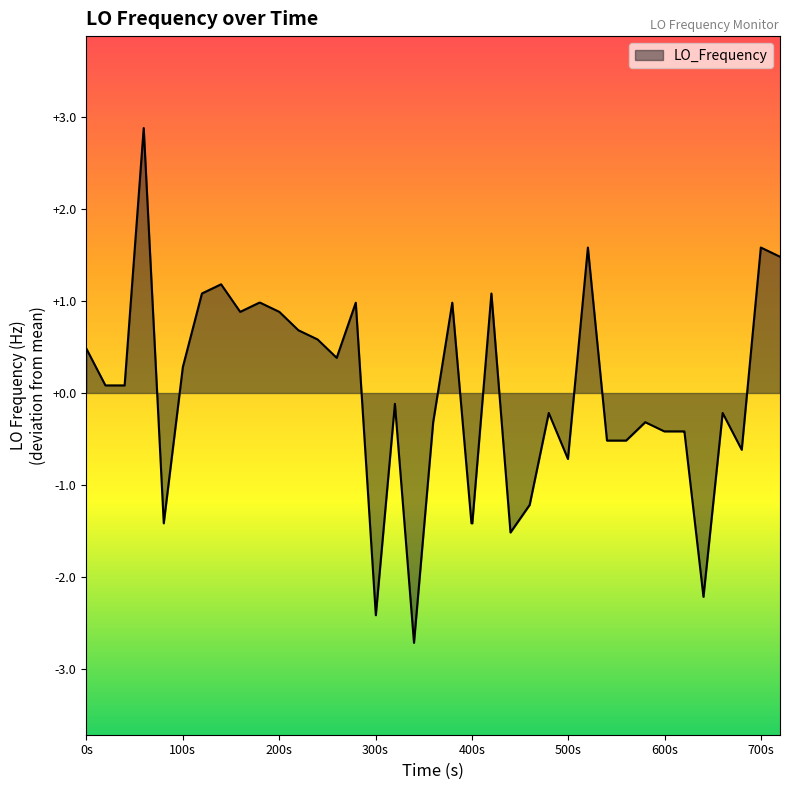

What is the maximum value shown in the chart?

2.9